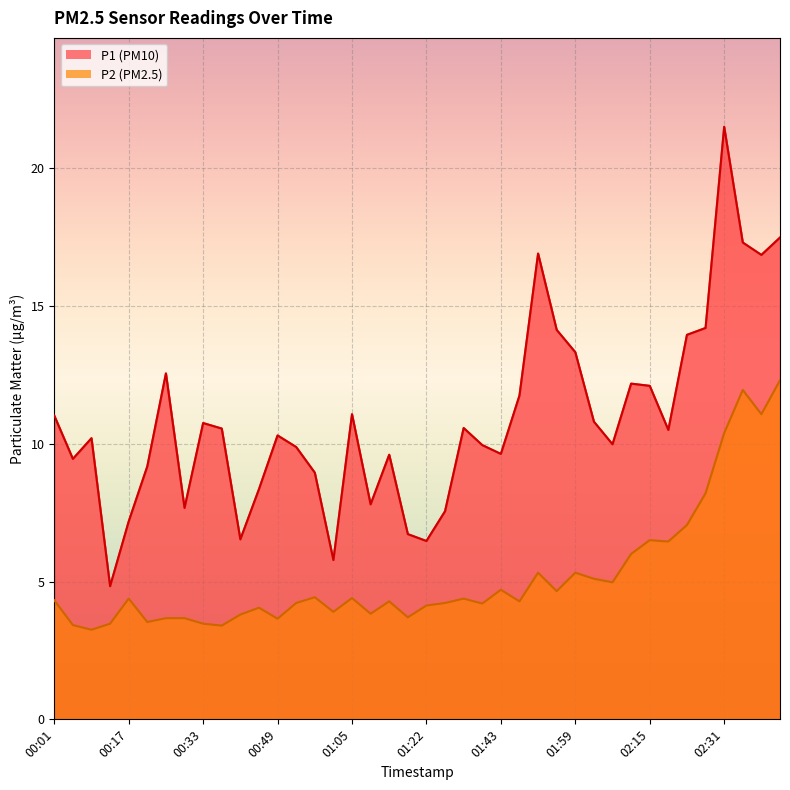

Where is the first local maximum for P2?

00:17